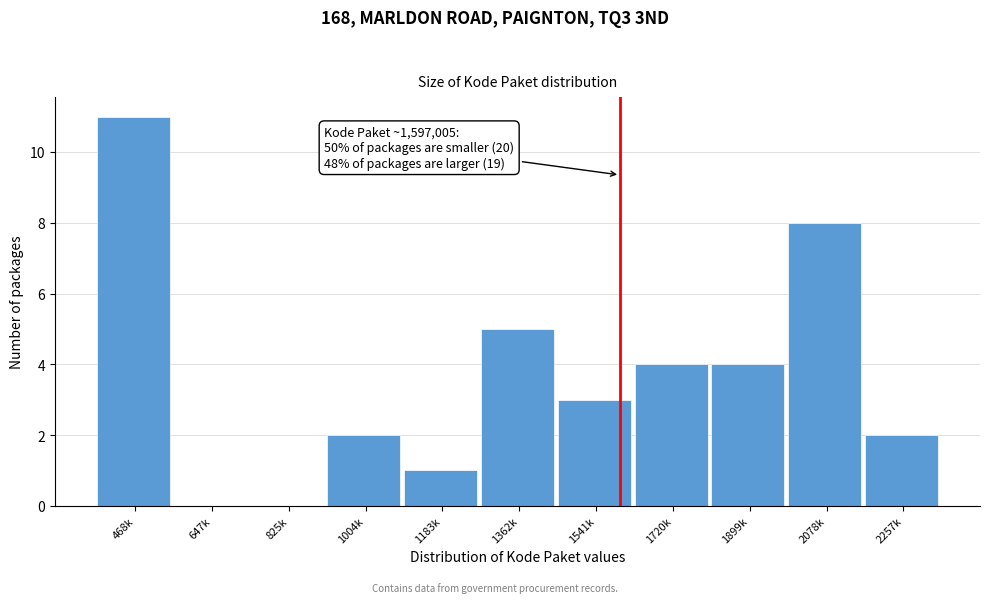

Reading right to left, what are all the values shown in this chart?

2257k=2	2078k=8	1899k=4	1720k=4	1541k=3	1362k=5	1183k=1	1004k=2	825k=0	647k=0	468k=11